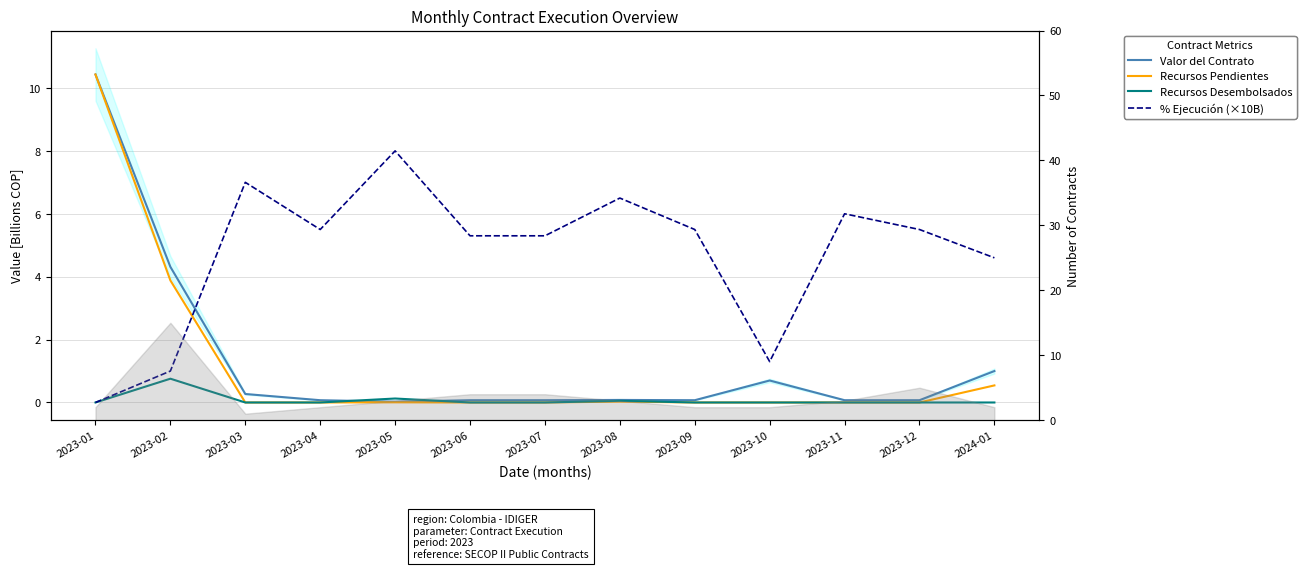

Reading left to right, transcribe all the data shown in this chart.

Valor del Contrato: 2023-01=10.4	2023-02=4.3	2023-03=0.3	2023-04=0.1	2023-05=0.0	2023-06=0.1	2023-07=0.1	2023-08=0.1	2023-09=0.1	2023-10=0.7	2023-11=0.1	2023-12=0.1	2024-01=1.0
Recursos Pendientes: 2023-01=10.4	2023-02=3.9	2023-03=0.0	2023-04=0.0	2023-05=0.0	2023-06=0.0	2023-07=0.0	2023-08=0.0	2023-09=0.0	2023-10=0.0	2023-11=0.0	2023-12=0.0	2024-01=0.5
Recursos Desembolsados: 2023-01=0.0	2023-02=0.8	2023-03=0.0	2023-04=0.0	2023-05=0.1	2023-06=0.0	2023-07=0.0	2023-08=0.1	2023-09=0.0	2023-10=0.0	2023-11=0.0	2023-12=0.0	2024-01=0.0
% Ejecución (×10B): 2023-01=0.0	2023-02=1.0	2023-03=7.0	2023-04=5.5	2023-05=8.0	2023-06=5.3	2023-07=5.3	2023-08=6.5	2023-09=5.5	2023-10=1.3	2023-11=6.0	2023-12=5.5	2024-01=4.6